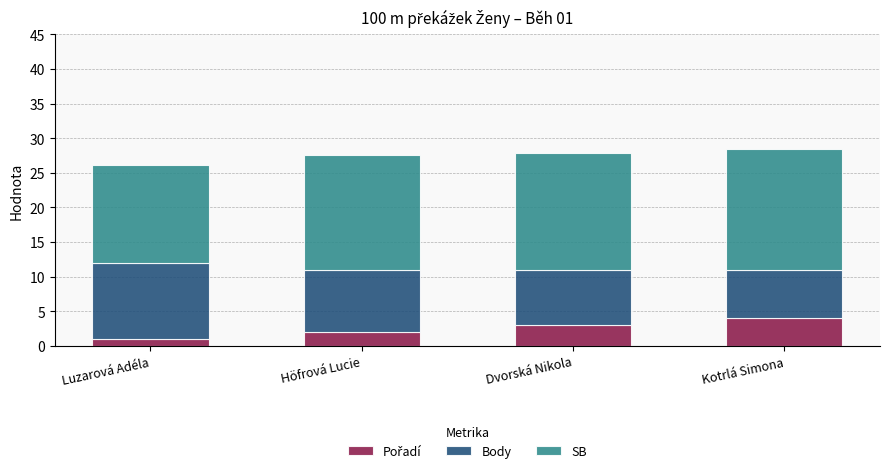

How many distinct data groups are displayed?

3